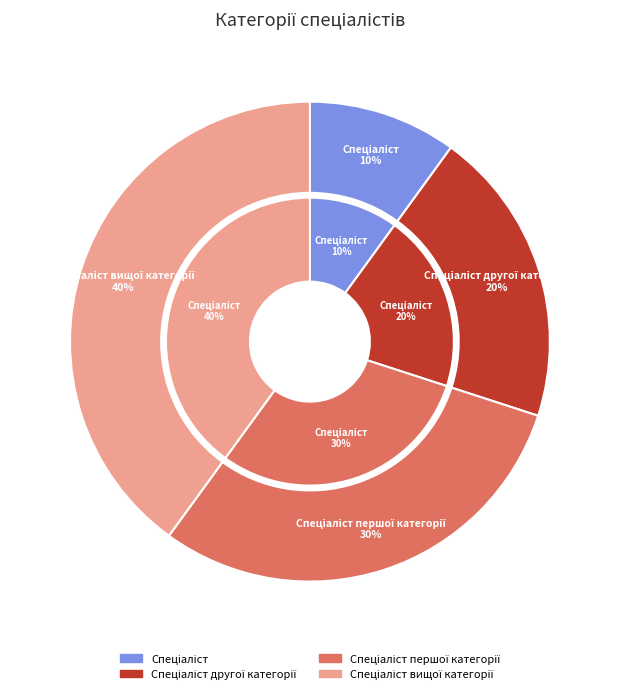

What percentage is the Спеціаліст першої категорії slice, to the nearest percent?

30%